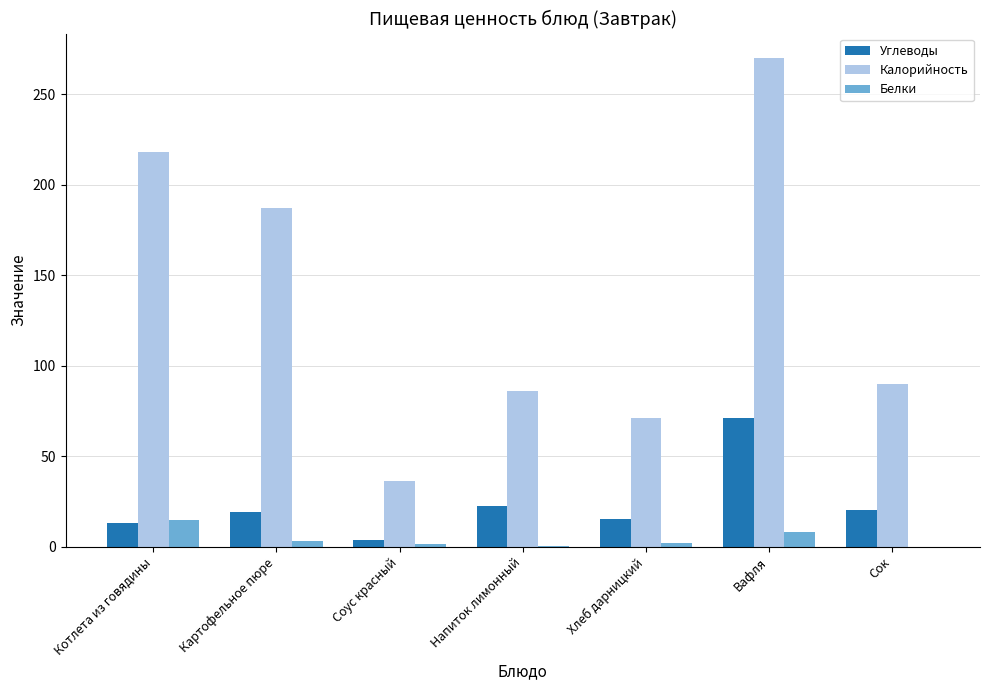

How many data points does each series have?

7